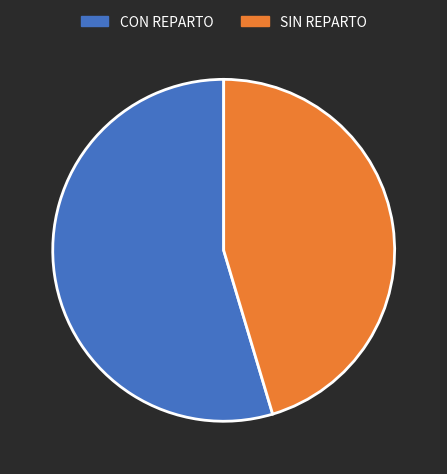

Is there any slice that represents more than half of the pie?

Yes